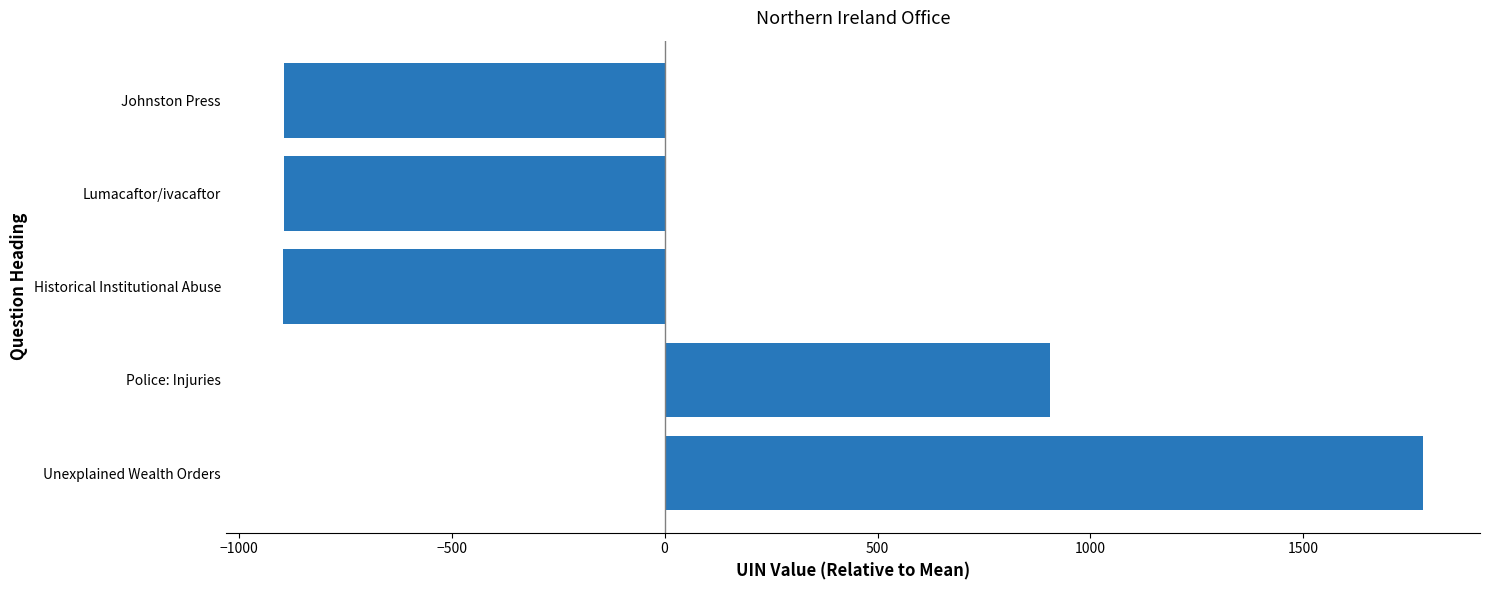

What is the difference between the second highest and second lowest values?

1799.0